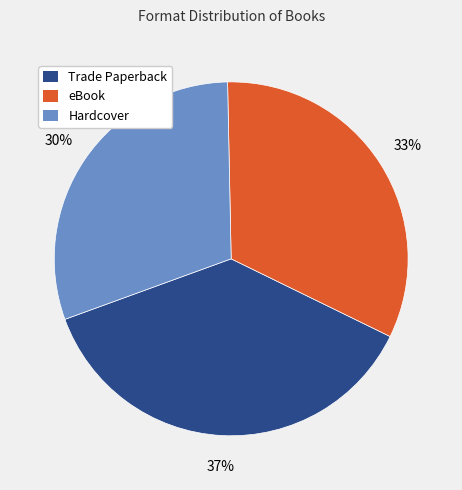

To the nearest percent, what is the combined percentage of Trade Paperback and eBook?

70%